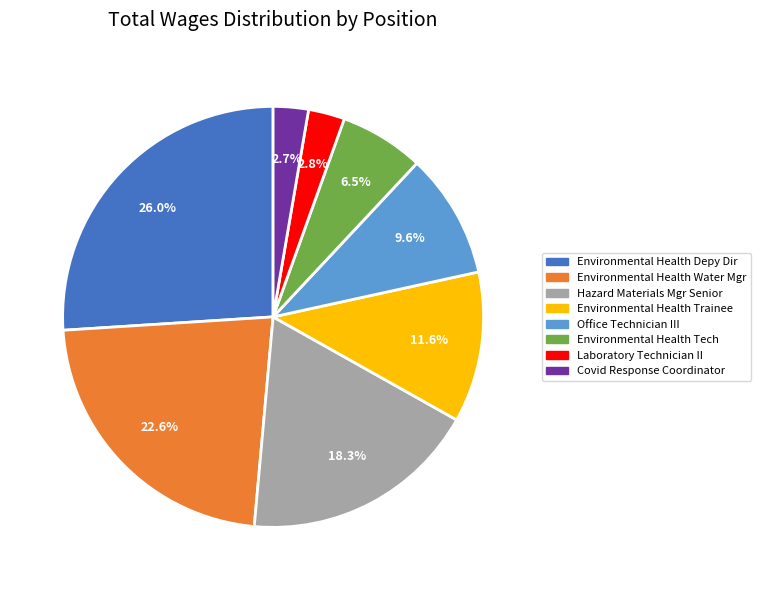

What is the total percentage of Environmental Health Tech and Laboratory Technician II?

9.3%